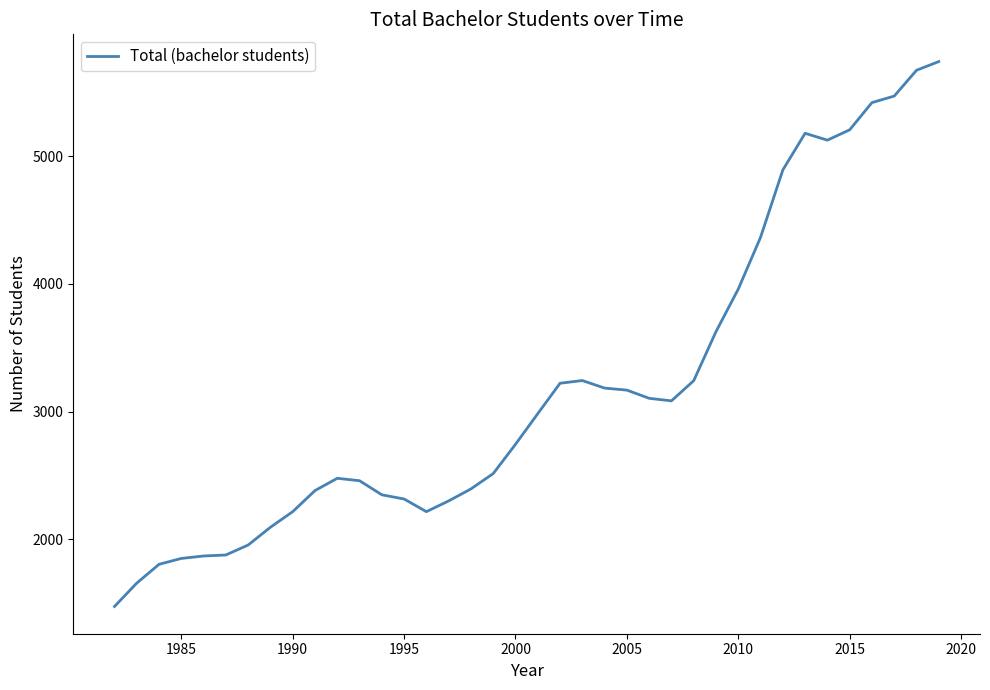

What is the maximum value shown in the chart?

5739